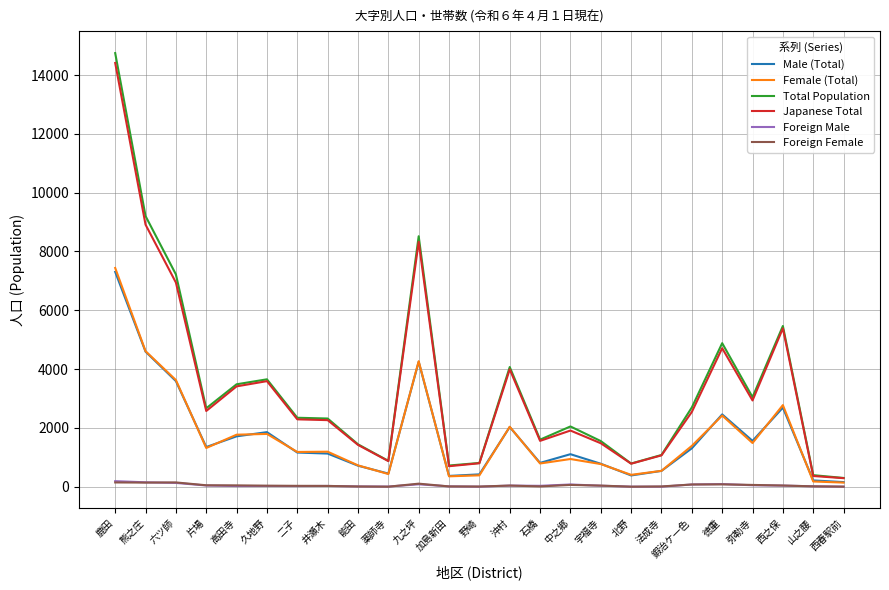

What is the greatest value displayed?

14745